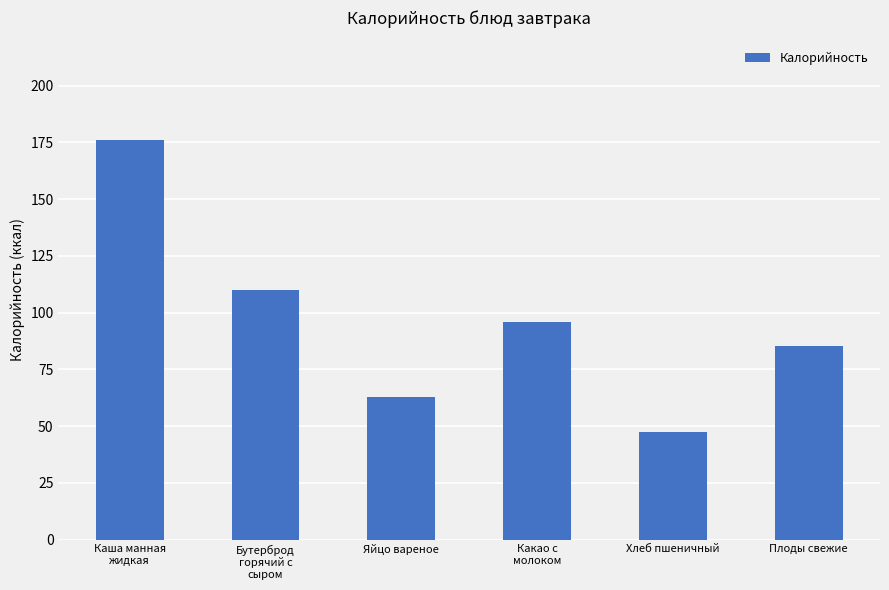

What position from the left is Бутерброд
горячий с
сыром?

2